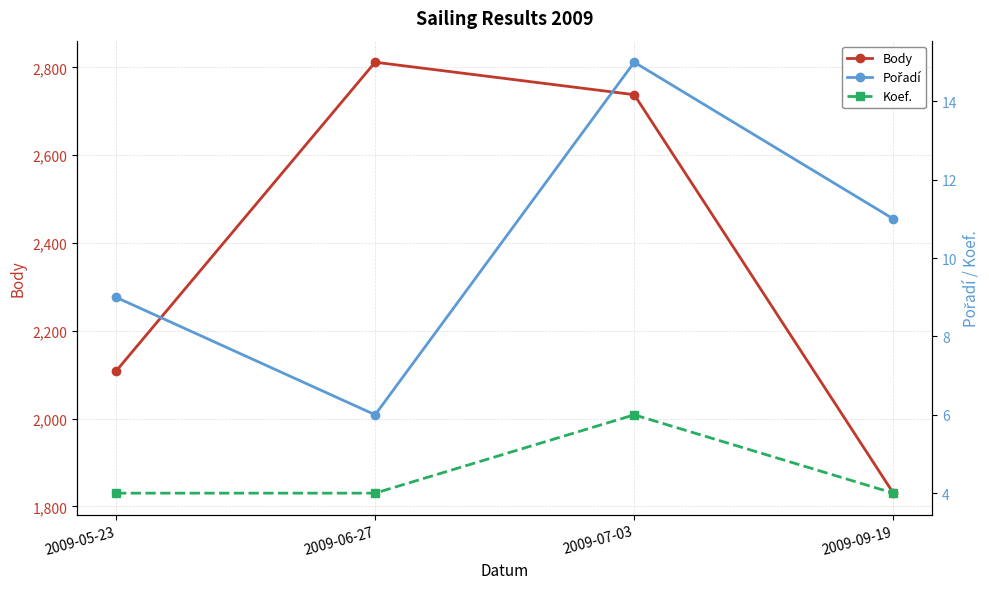

The value of Pořadí at 2009-09-19 is 5. True or false?

False